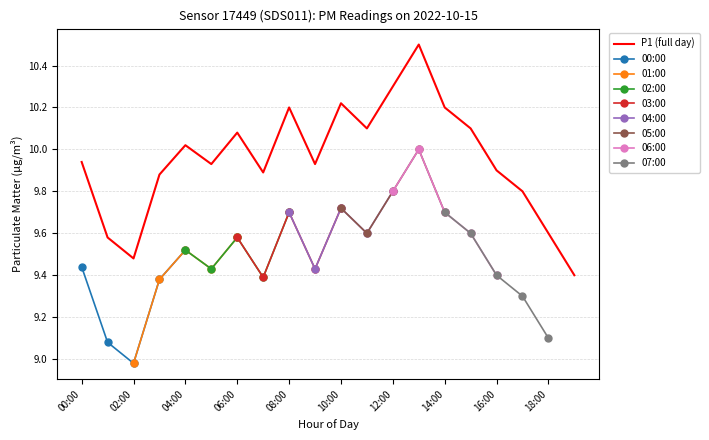

True or false: P1 (full day) has a value of 3.6 at 08:00.

False